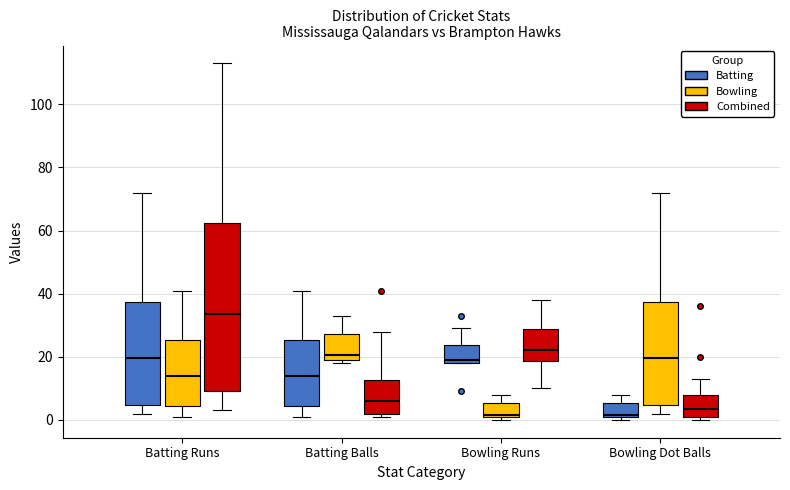

Reading left to right, read every box against the y-axis: the position of its median line, the range the box covers, and the ends of its whiskers. The values are not printed on the chart, so give them approximately, as read against the axis.

Batting Runs (Batting): median 20, box 4 to 38, whiskers 2 to 72
Batting Runs (Bowling): median 14, box 4 to 26, whiskers 2 to 42
Batting Runs (Combined): median 34, box 10 to 62, whiskers 4 to 114
Batting Balls (Batting): median 14, box 4 to 26, whiskers 2 to 42
Batting Balls (Bowling): median 20 (just above the box's lower edge), box 20 to 28, whiskers 18 to 34
Batting Balls (Combined): median 6, box 2 to 12, whiskers 2 (just below the box's lower edge) to 28
Bowling Runs (Batting): median 20, box 18 to 24, whiskers 18 to 30
Bowling Runs (Bowling): median 2, box 2 to 6, whiskers 0 to 8
Bowling Runs (Combined): median 22, box 18 to 28, whiskers 10 to 38
Bowling Dot Balls (Batting): median 2, box 2 to 6, whiskers 0 to 8
Bowling Dot Balls (Bowling): median 20, box 4 to 38, whiskers 2 to 72
Bowling Dot Balls (Combined): median 4, box 2 to 8, whiskers 0 to 14